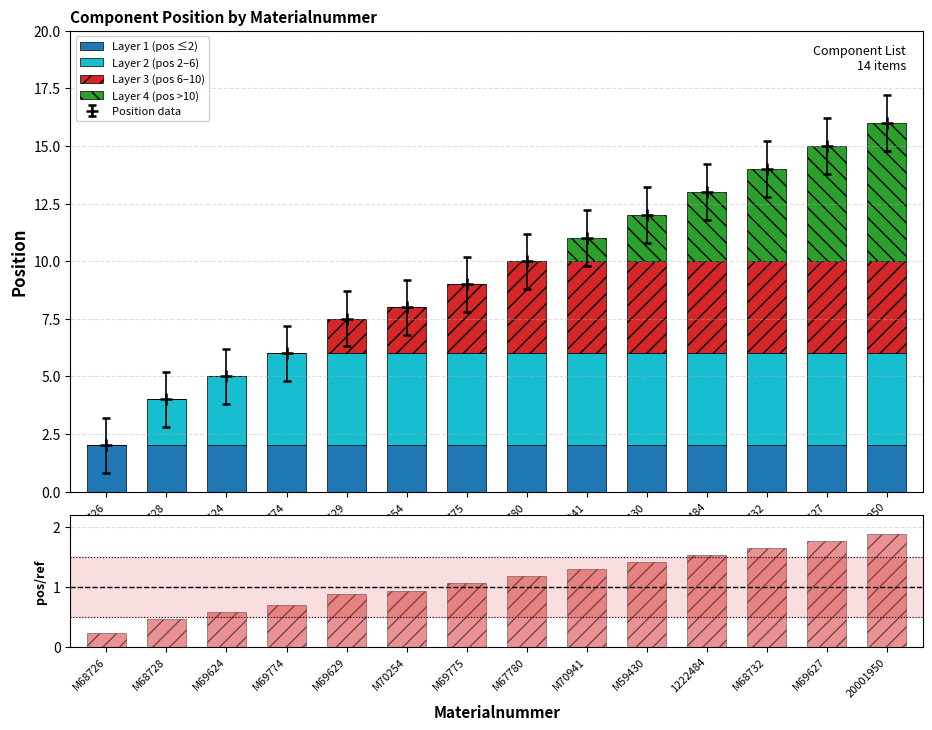

Is it true that Layer 4 (pos >10) equals 0.0 at M68726?

True